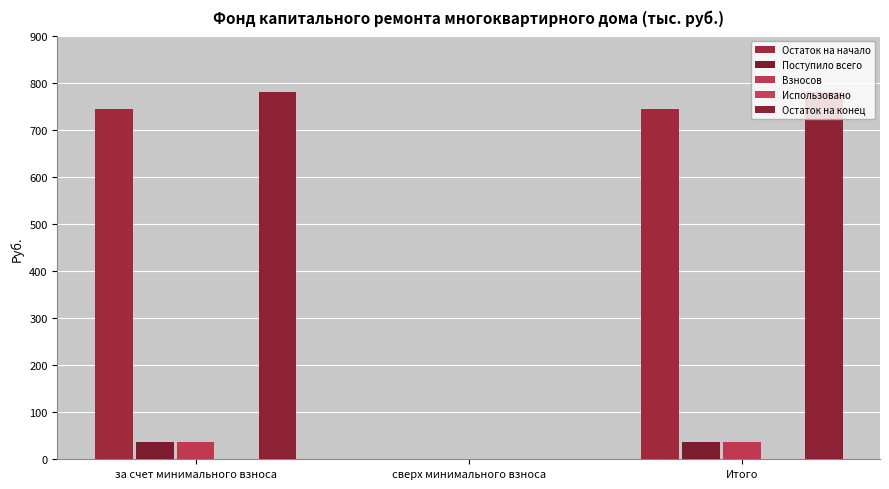

Are the bars grouped side by side (vs. stacked)?

Yes